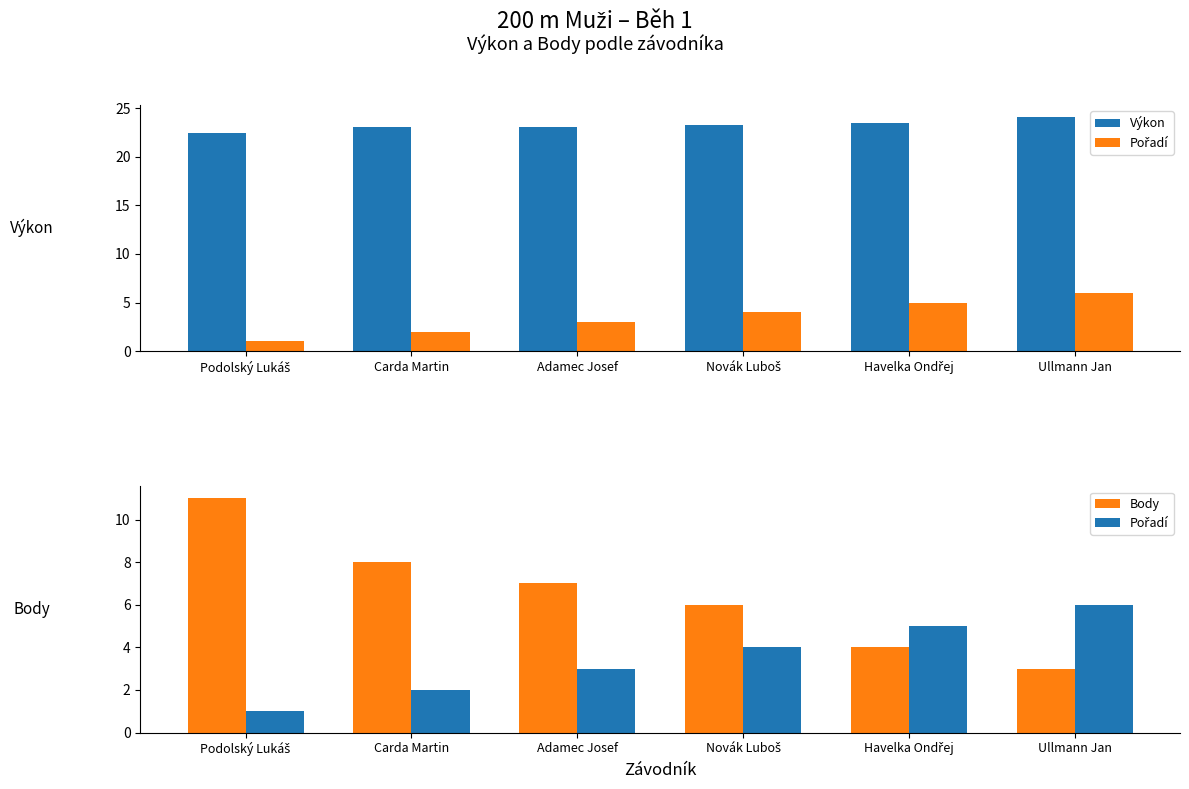

At which category is the sum across all series the highest?

Podolský Lukáš